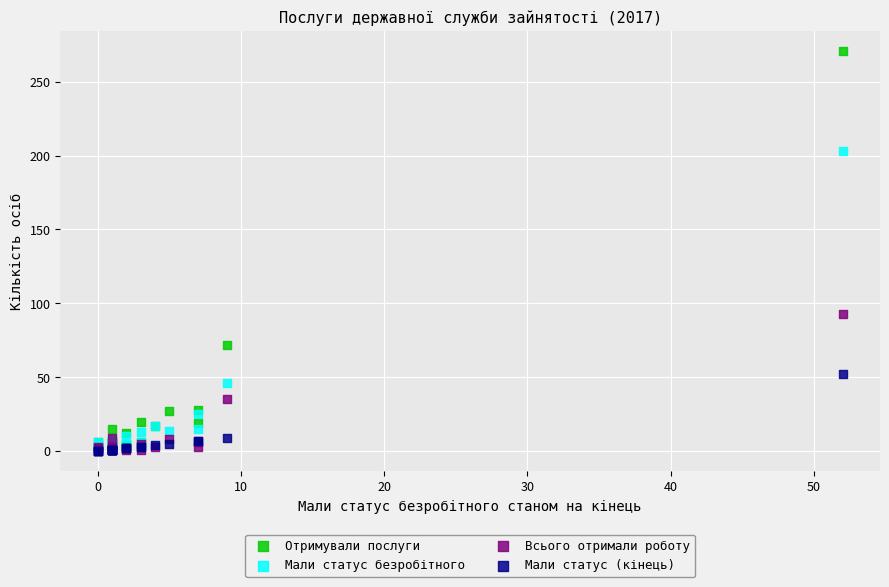

Across all series, what Y value is closest to 135?

93